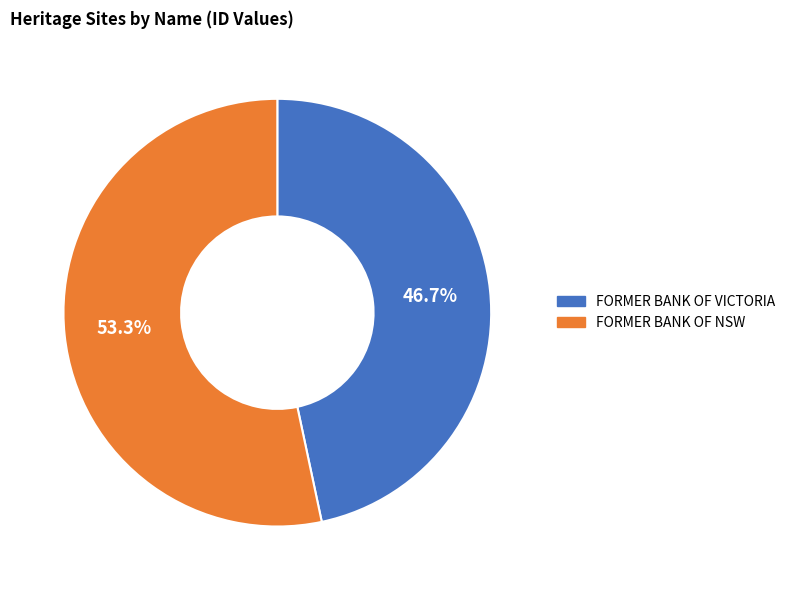

To the nearest percent, what percentage of the pie is FORMER BANK OF VICTORIA?

47%